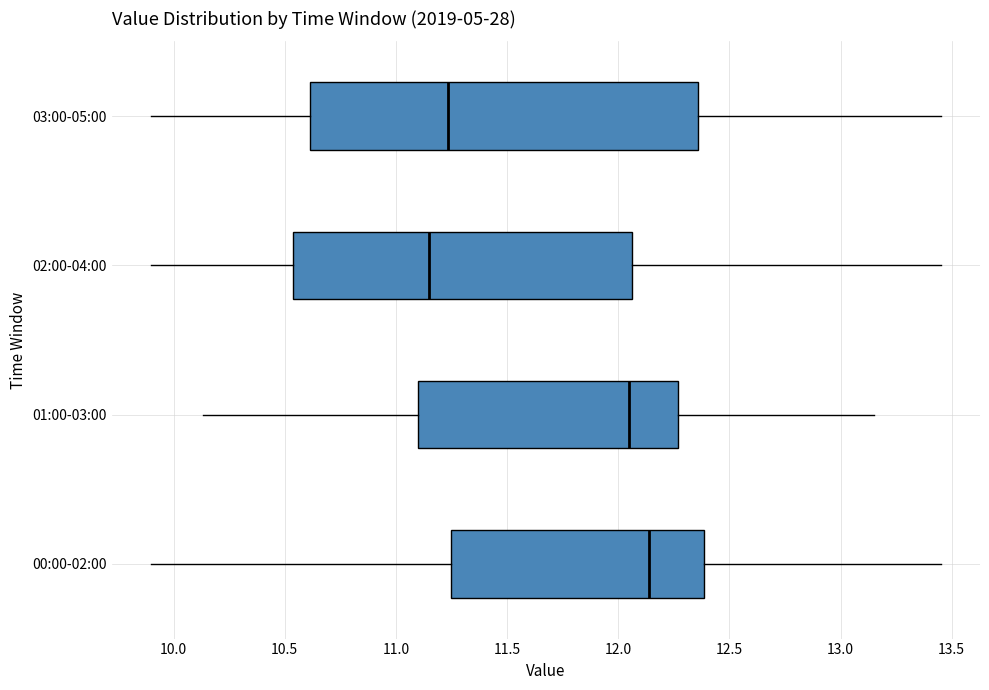

Which box's median line is the furthest to the right?

00:00-02:00